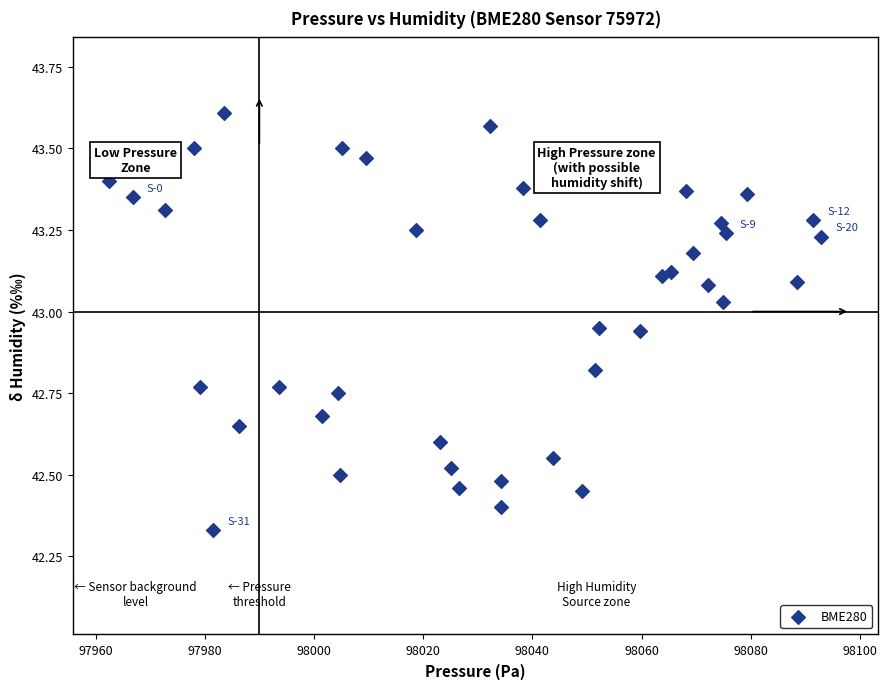

What is the range of Y values (max minus min)?

1.3